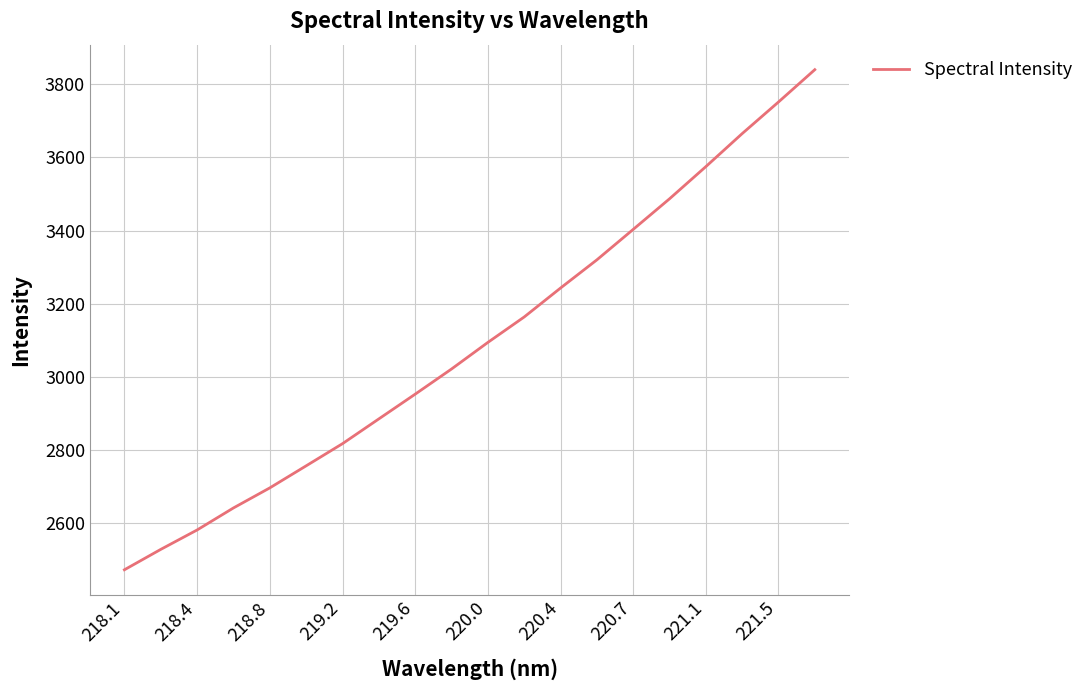

How many values exceed 3093?

10